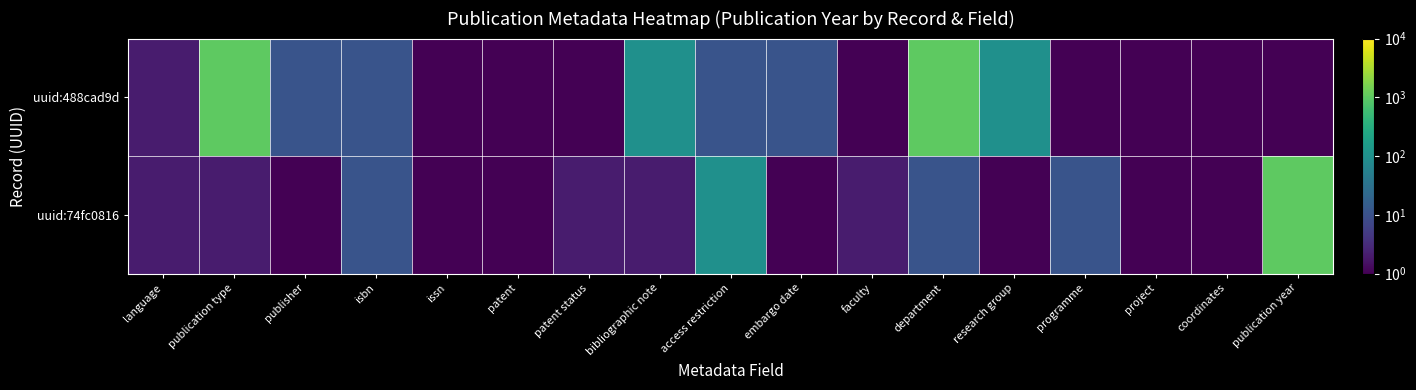

Between project and research group, which is larger?

research group